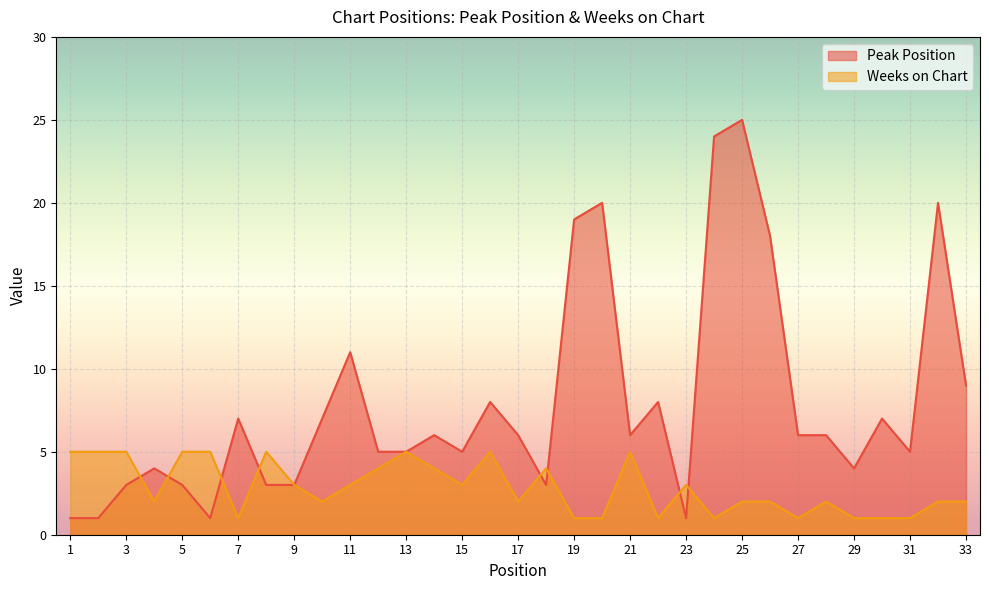

How many intersections are there between Peak Position and Weeks on Chart?

8